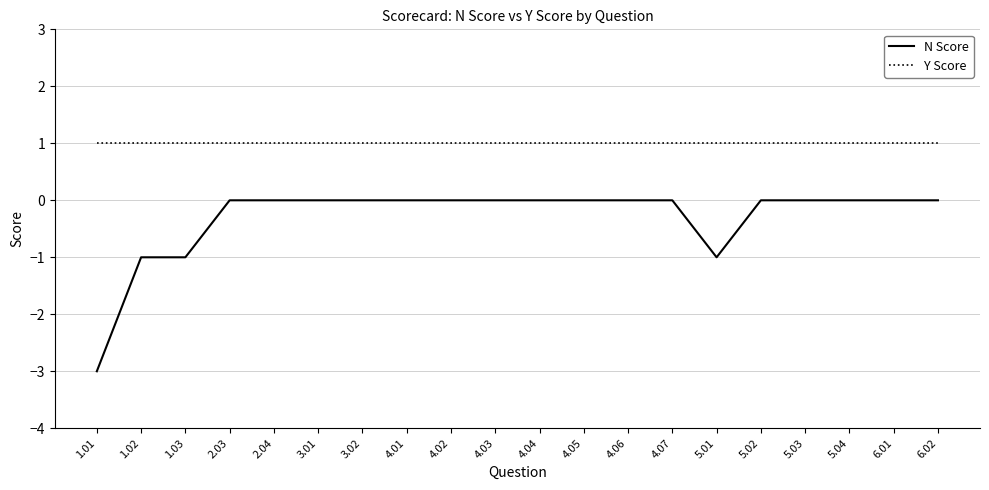

Which series has the largest range (max minus min)?

N Score